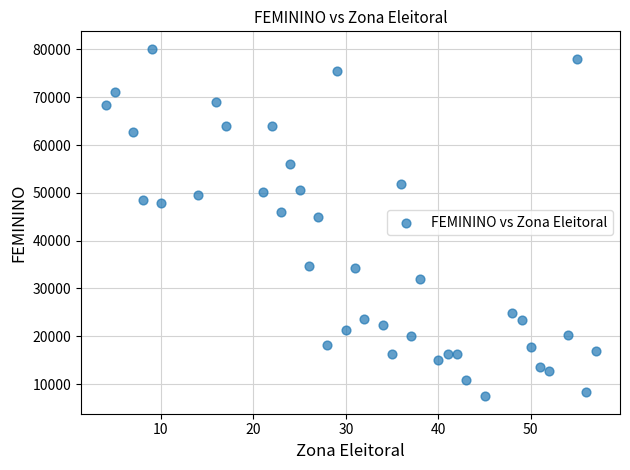

What Y value in the scatter plot is closest to 43794?

44878